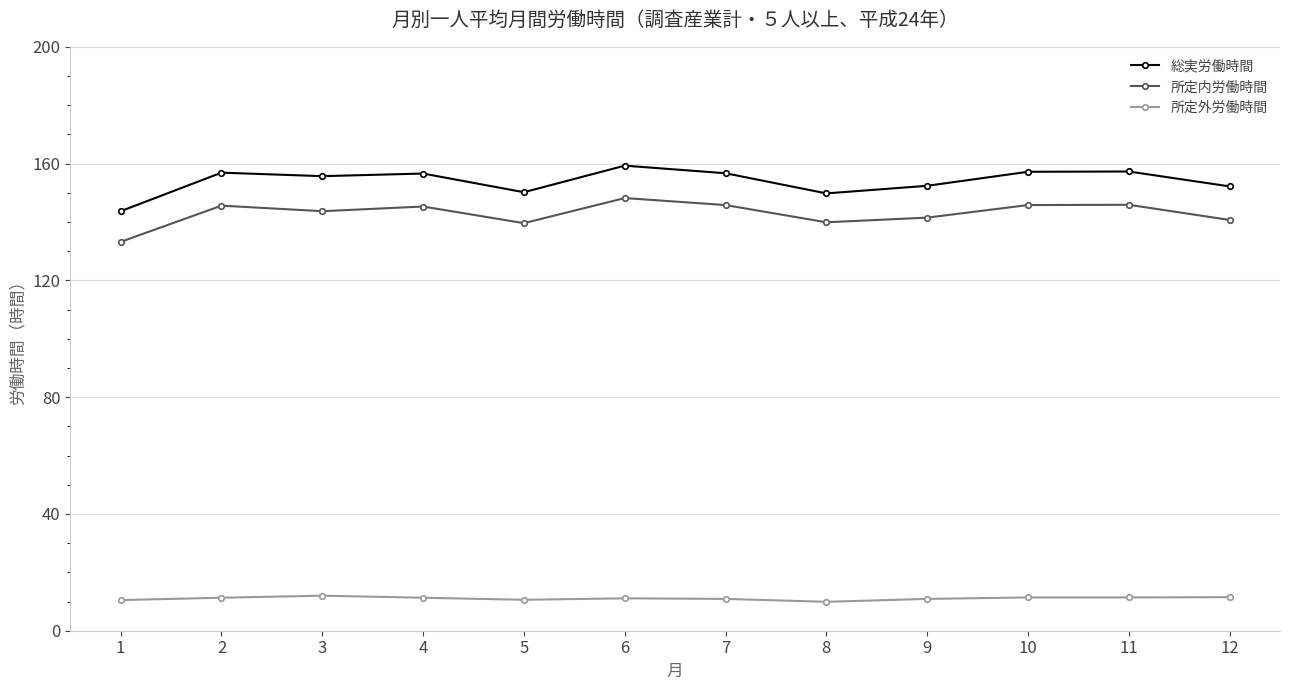

What is the sum of the 総実労働時間 values at 6 and 7?

316.0